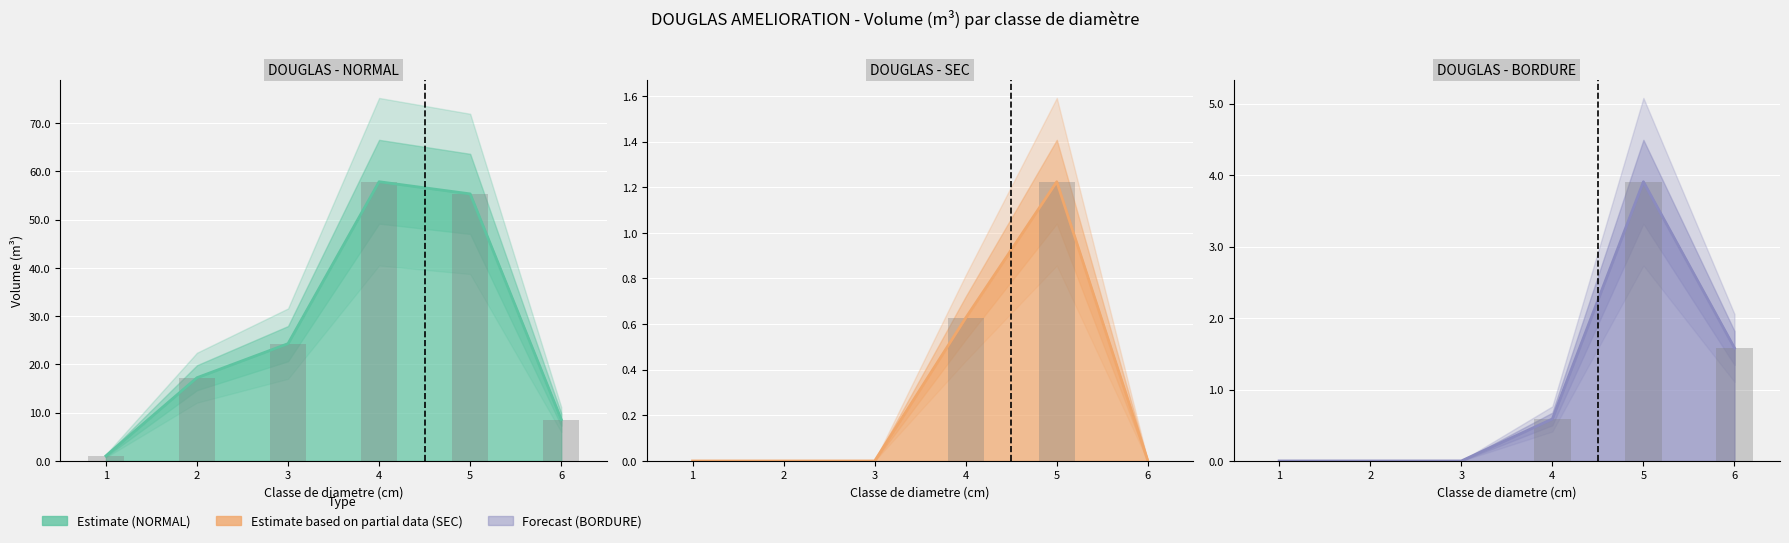

Between 2 and 3, which is larger?

3